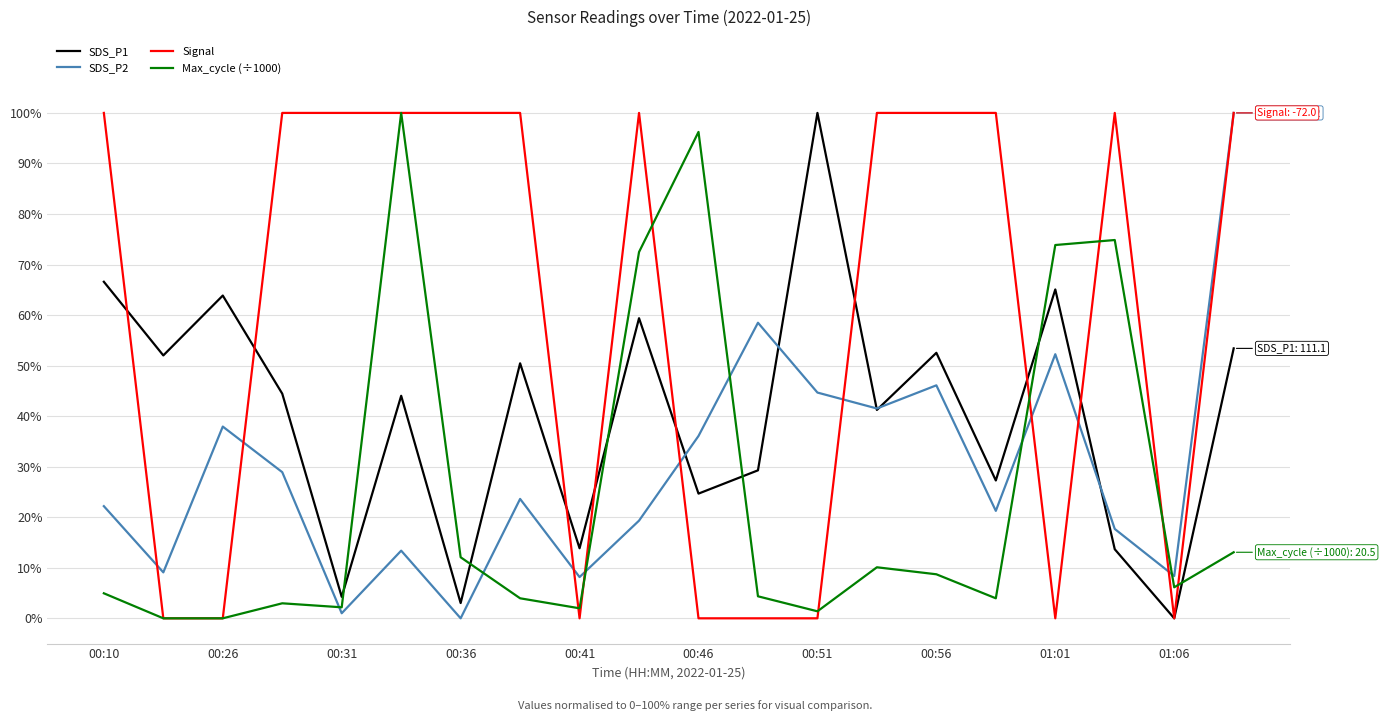

What is the maximum value shown in the chart?

100.0